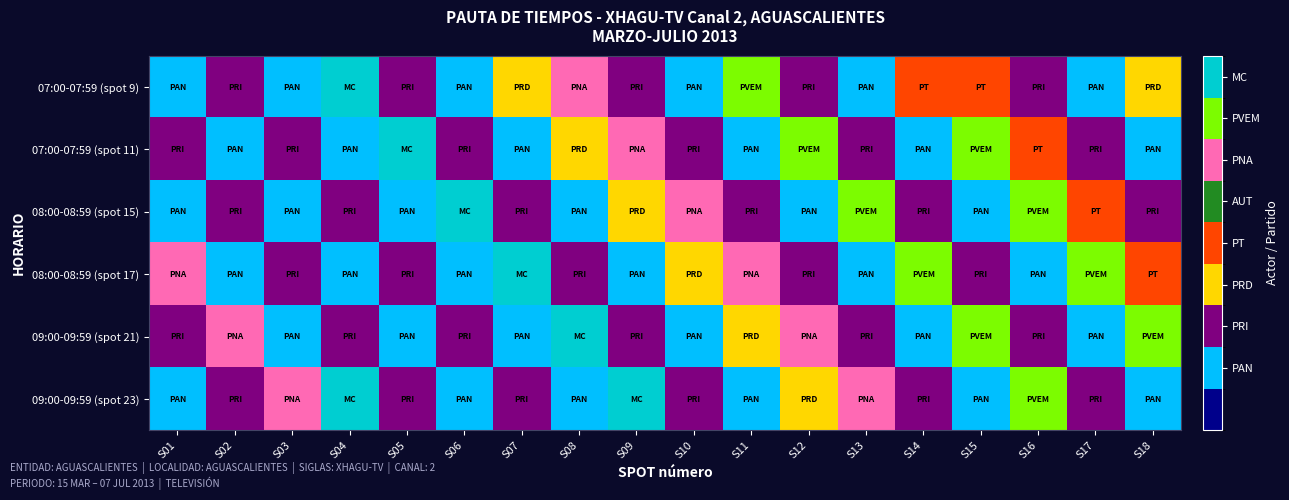

Which has a higher value, S08 or S12?

S08